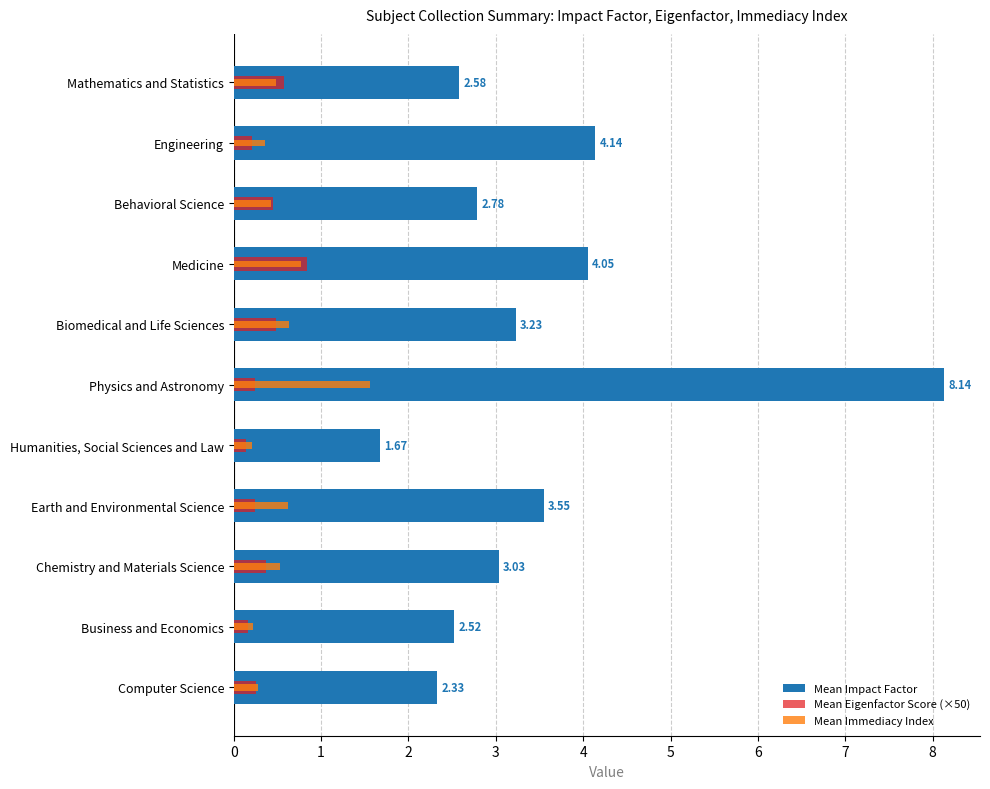

Reading left to right, what are all the values shown in this chart?

Mean Impact Factor: 2.6	4.1	2.8	4.1	3.2	8.1	1.7	3.5	3.0	2.5	2.3
Mean Eigenfactor Score (×50): 0.6	0.2	0.4	0.8	0.5	0.2	0.1	0.2	0.4	0.2	0.3
Mean Immediacy Index: 0.5	0.4	0.4	0.8	0.6	1.6	0.2	0.6	0.5	0.2	0.3